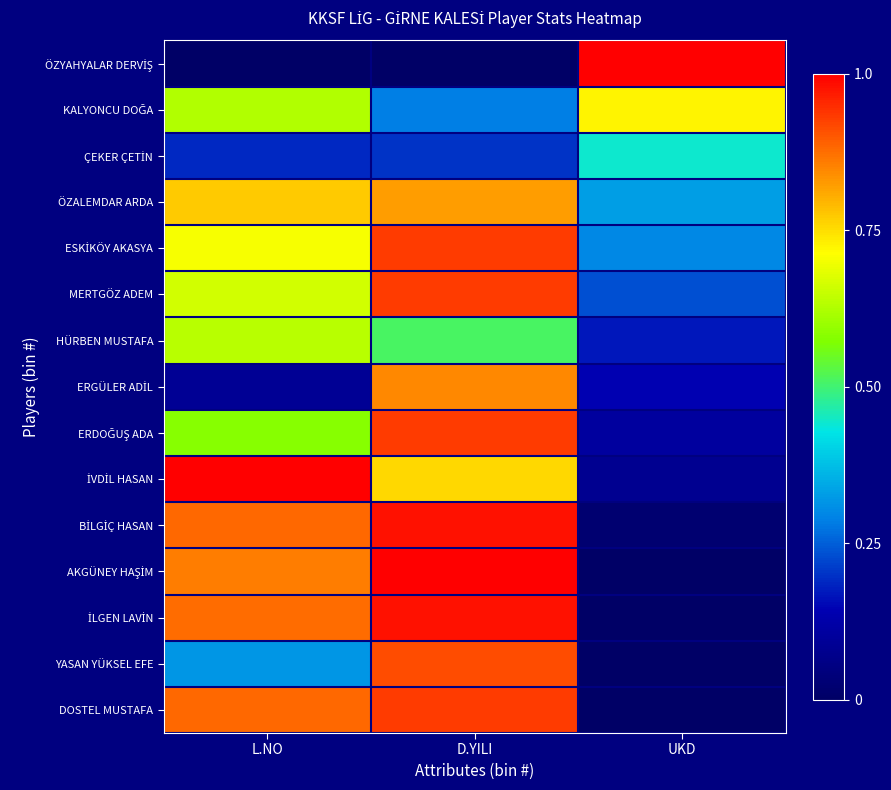

What is the total value across all series at D.YILI?

11.0